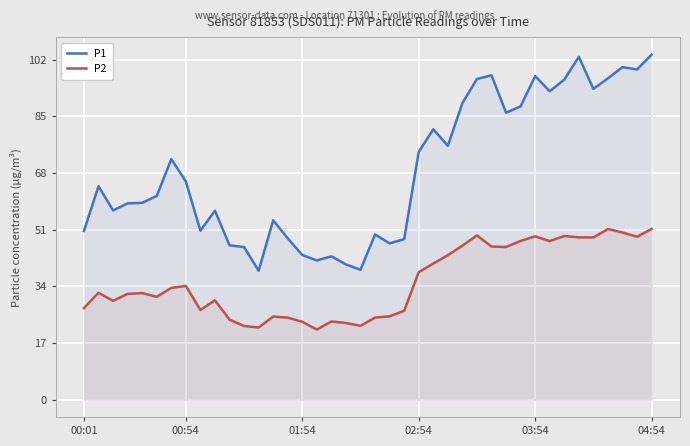

True or false: P2 and P1 intersect in this chart.

False